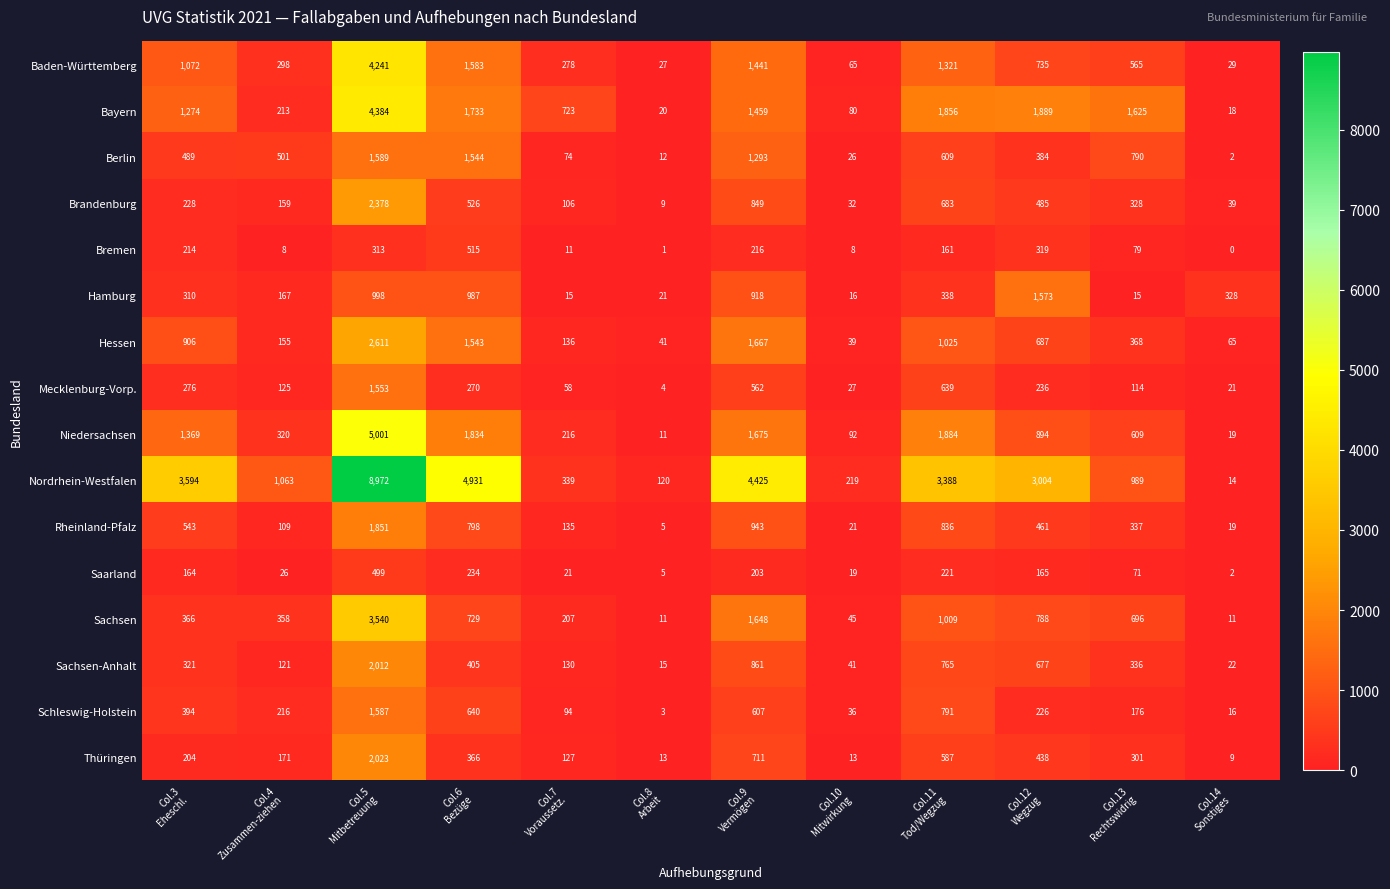

What is the average value of the Hamburg series?

474